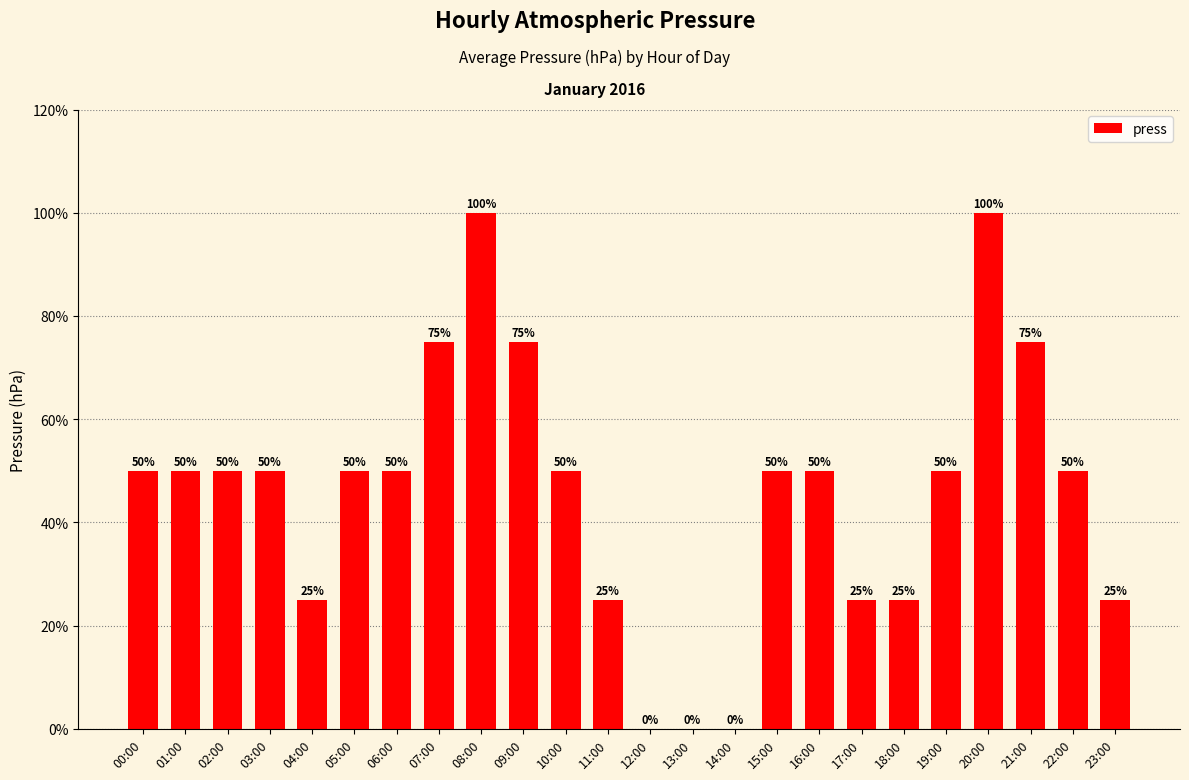

Are the bars horizontal?

No